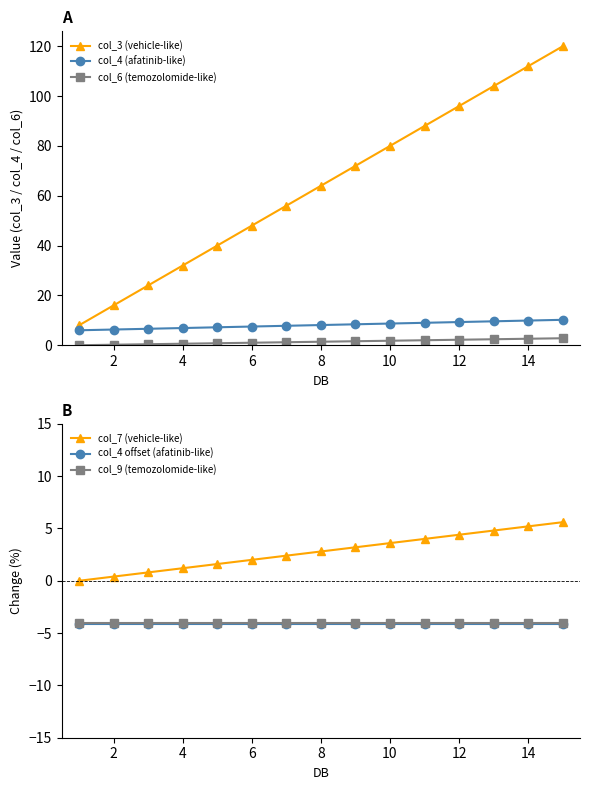

True or false: col_6 (temozolomide-like) and col_4 (afatinib-like) cross at least once.

False